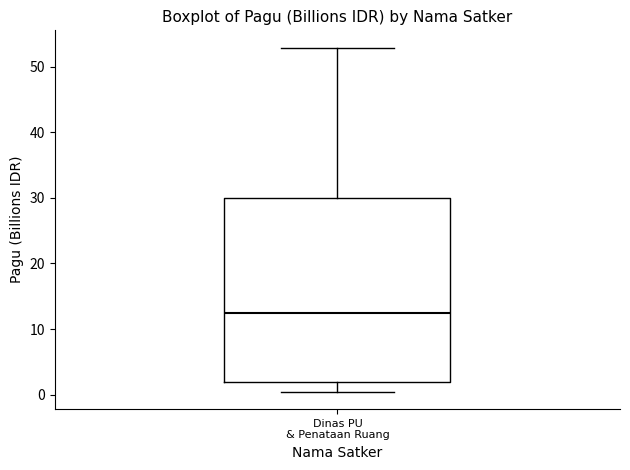

Read this box plot against the y-axis: the position of the median line, the range covered by the box, and the ends of both whiskers. The values are not printed on the chart, so give them approximately, as read against the axis.

median 12, box 2 to 30, whiskers 0 to 53